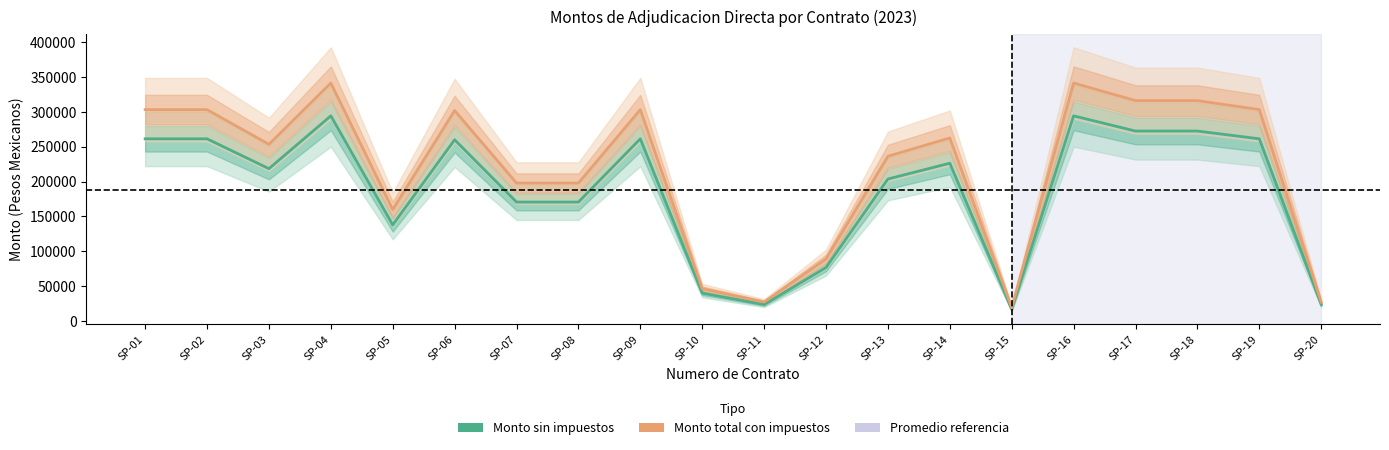

Which has a higher value, SP-15 or SP-12?

SP-12